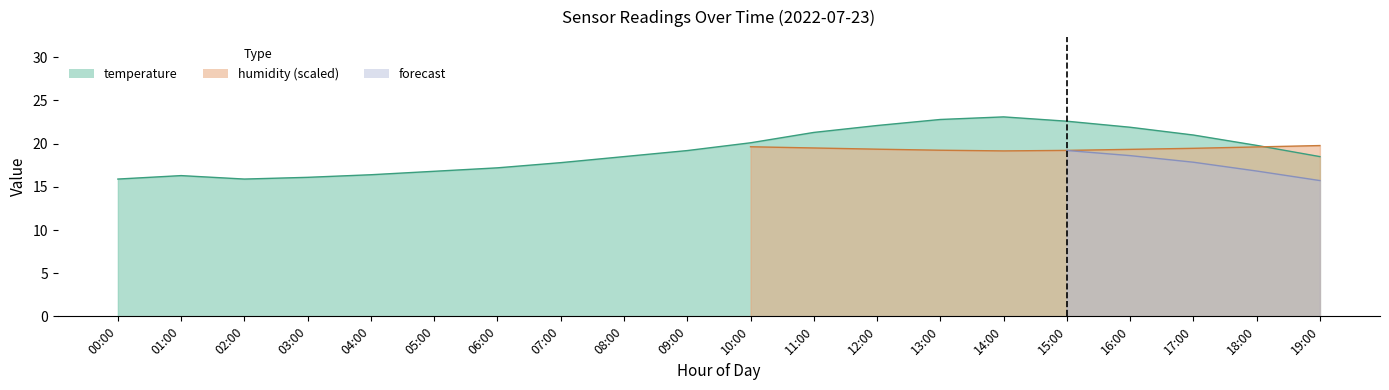

Reading left to right, extract all data points from this chart.

00:00=15.9	01:00=16.3	02:00=15.9	03:00=16.1	04:00=16.4	05:00=16.8	06:00=17.2	07:00=17.8	08:00=18.5	09:00=19.2	10:00=20.1	11:00=21.3	12:00=22.1	13:00=22.8	14:00=23.1	15:00=22.6	16:00=21.9	17:00=21.0	18:00=19.8	19:00=18.5